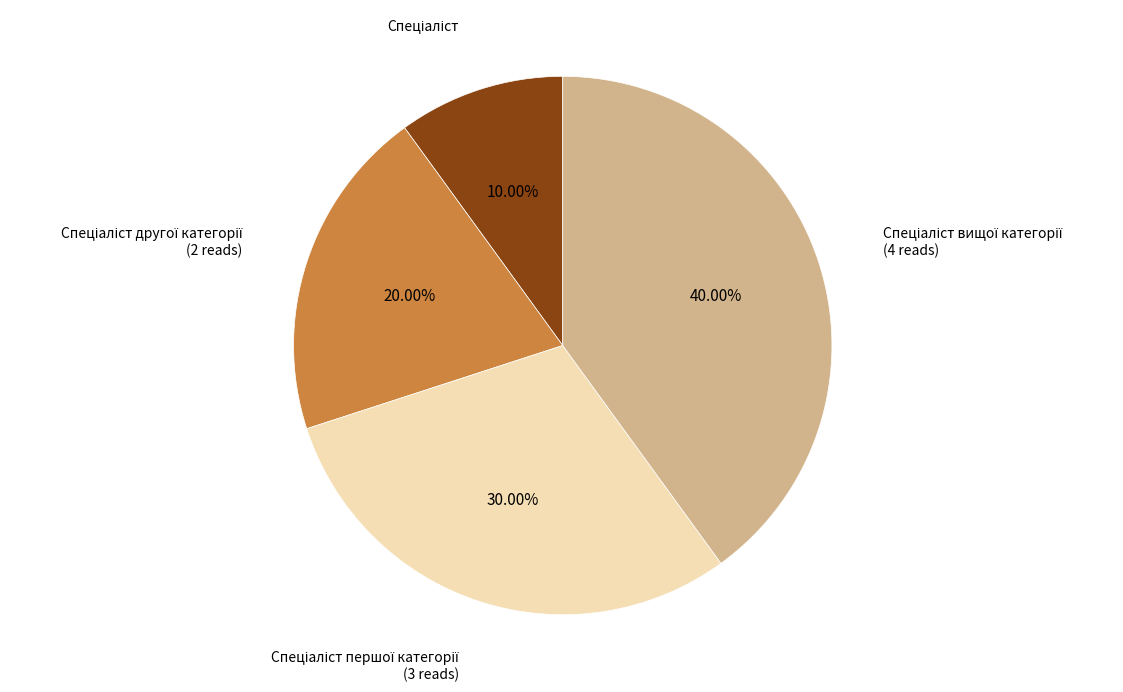

Does any single category account for the majority?

No